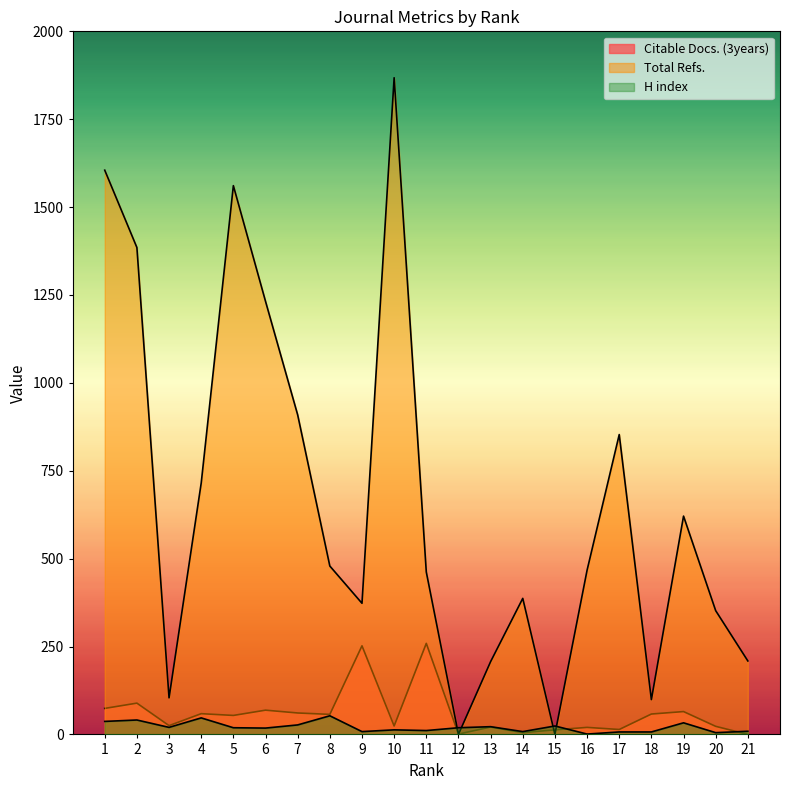

What is the maximum value for H index?

53